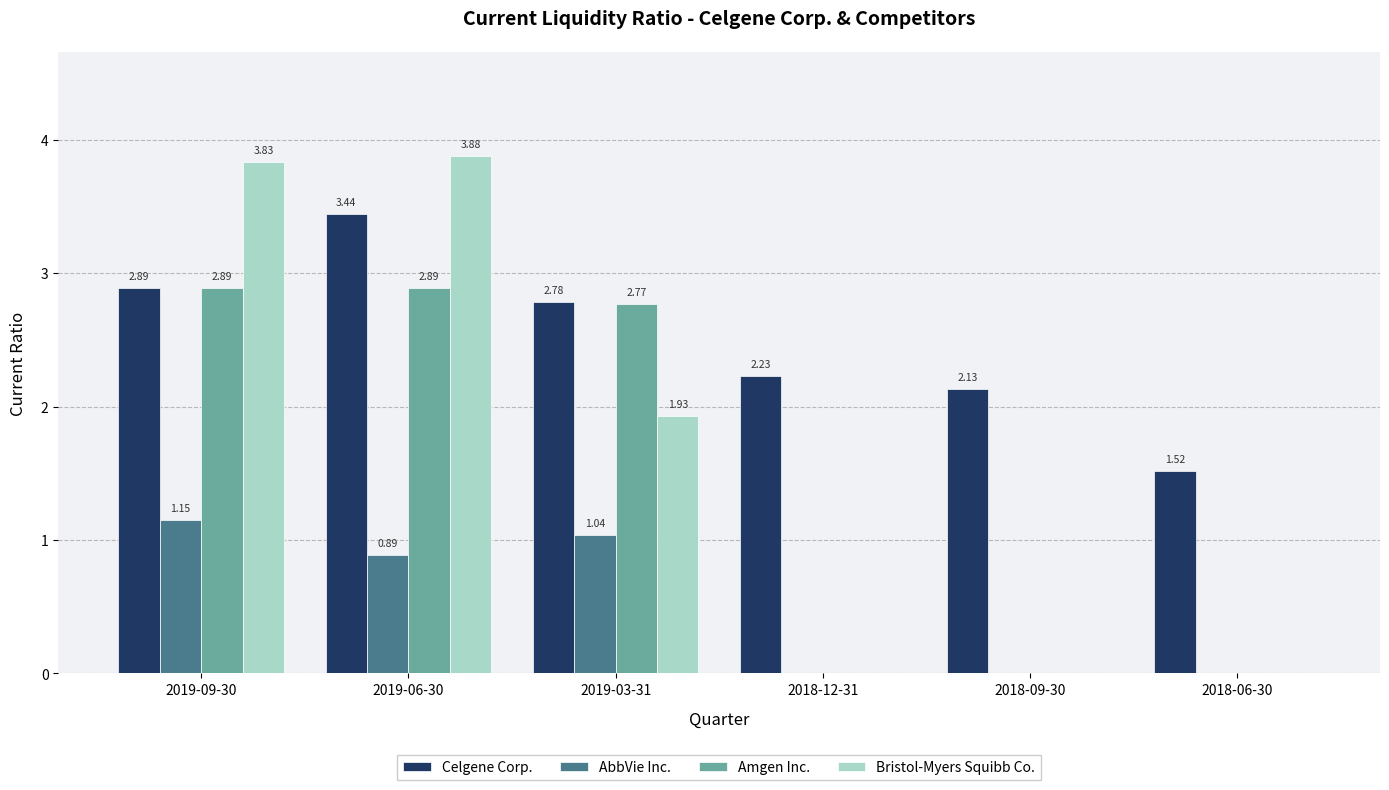

Between 2019-09-30 and 2018-12-31, which series saw the biggest shift?

Bristol-Myers Squibb Co.